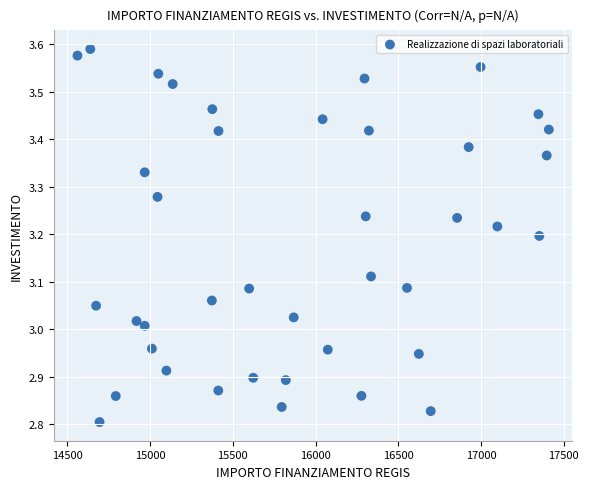

What is the range of Y values (max minus min)?

0.8